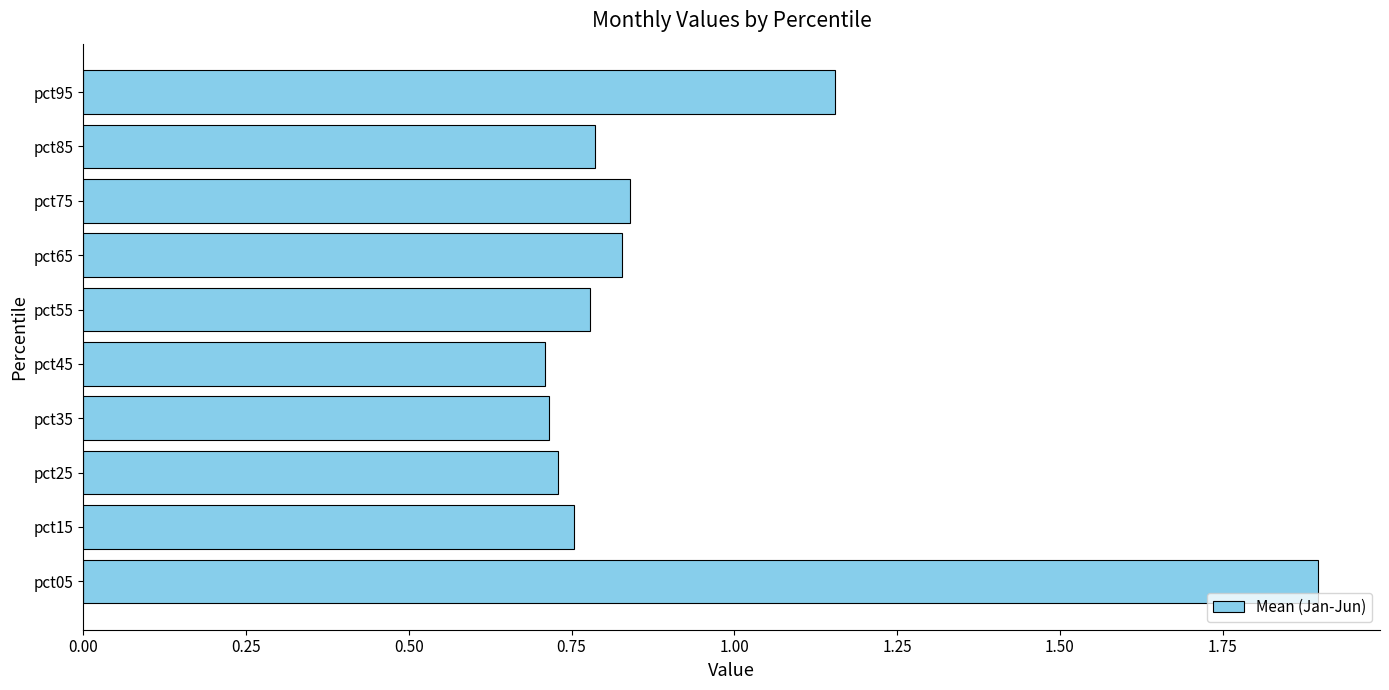

True or false: the data shows 0.2 at pct45.

False